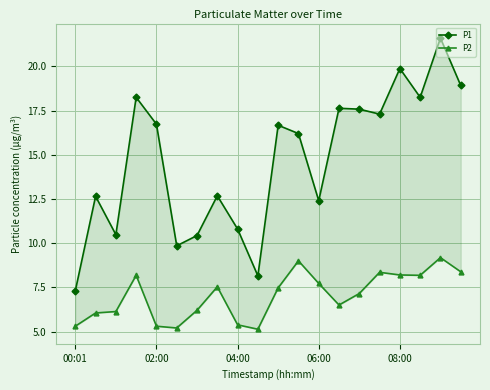

True or false: P2 and P1 intersect in this chart.

False